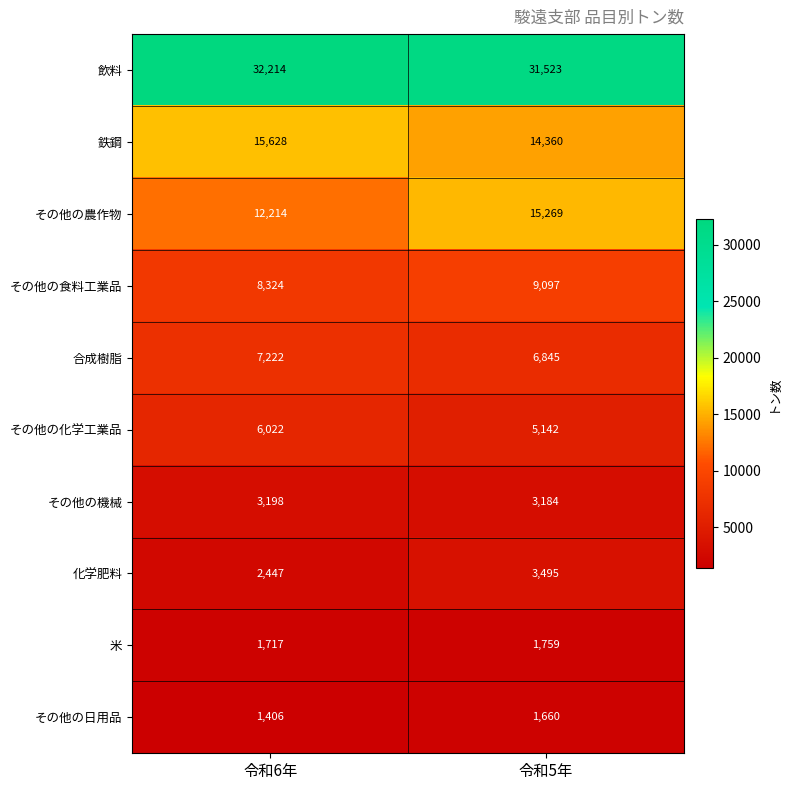

How many data points does each series have?

2